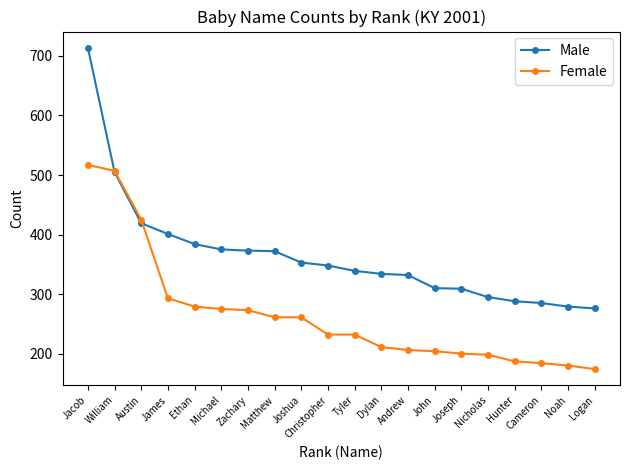

Rank the series by their maximum value, from lowest to highest.

Female, Male